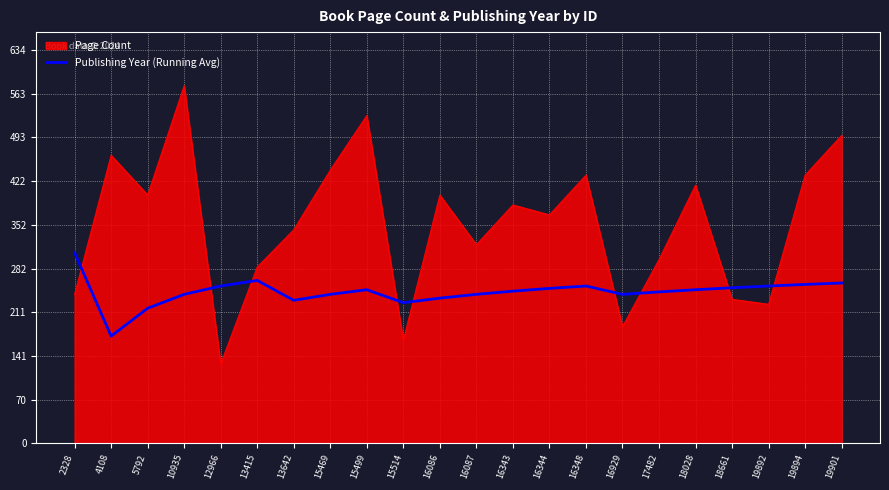

What is the difference between the maximum and minimum values in the Publishing Year (Running Avg) series?

134.4